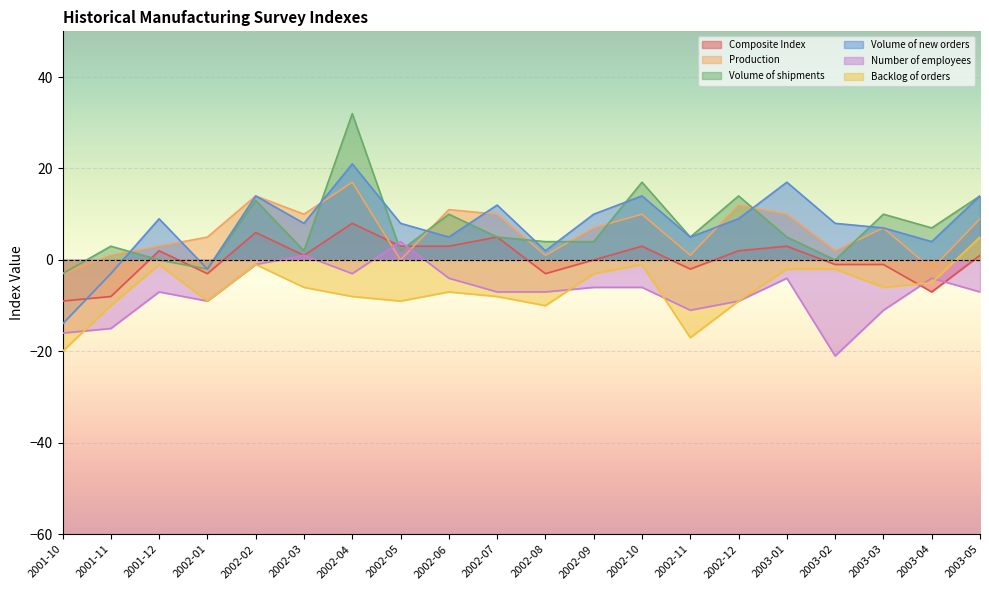

Is it true that Production equals 7 at 2002-10?

False